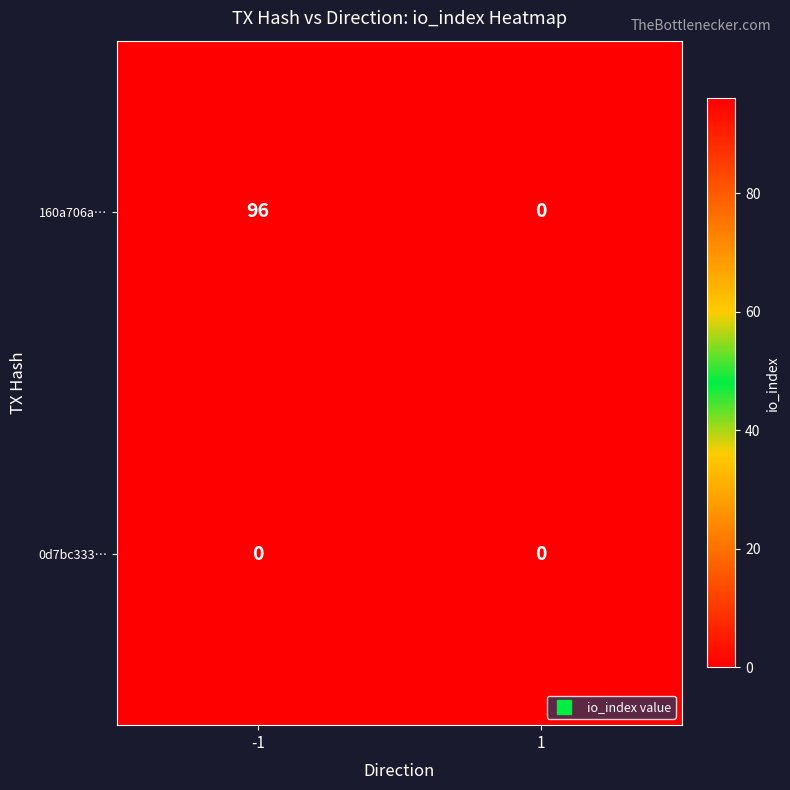

Between -1 and 1, which series saw the biggest shift?

160a706a…